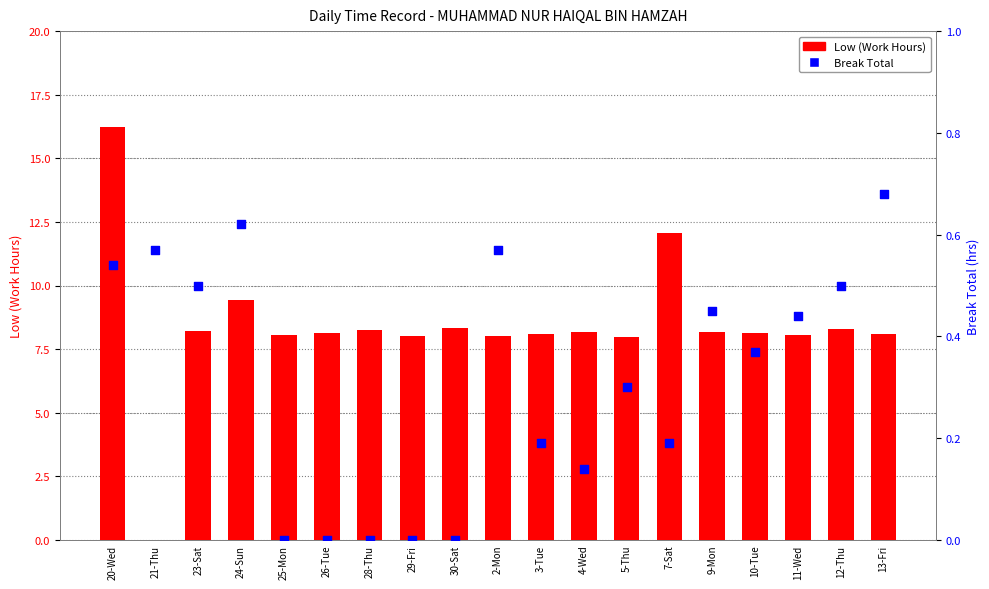

What are all the series names shown in the legend?

Low (Work Hours), Break Total